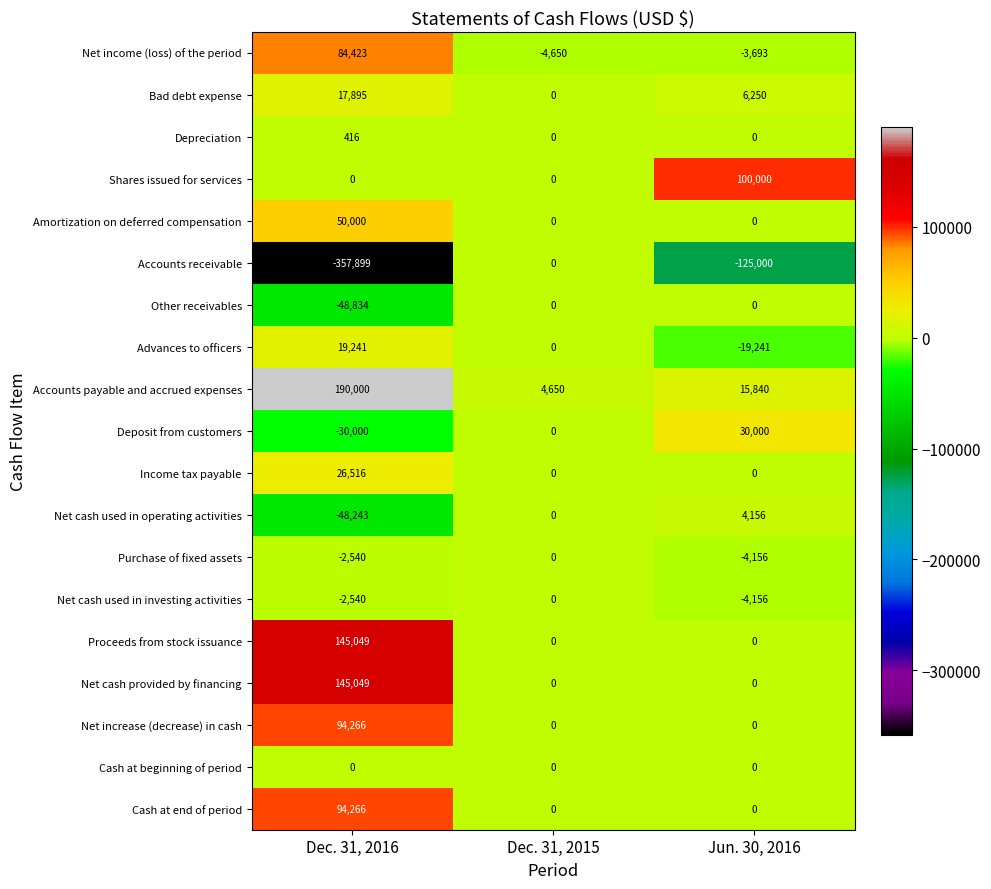

Which series has the widest spread of values?

Accounts receivable